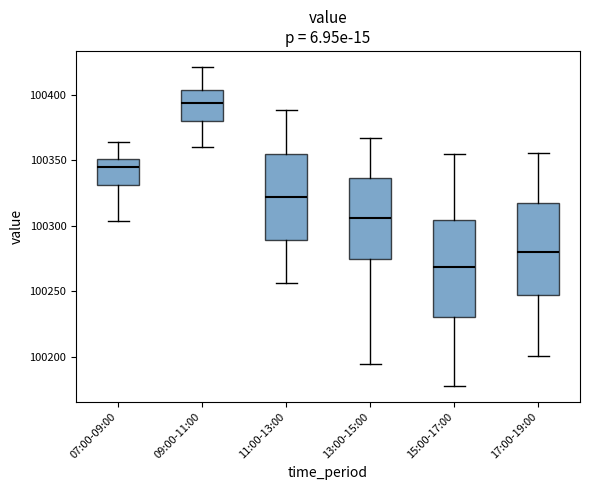

Which box's median line is the lowest?

15:00-17:00